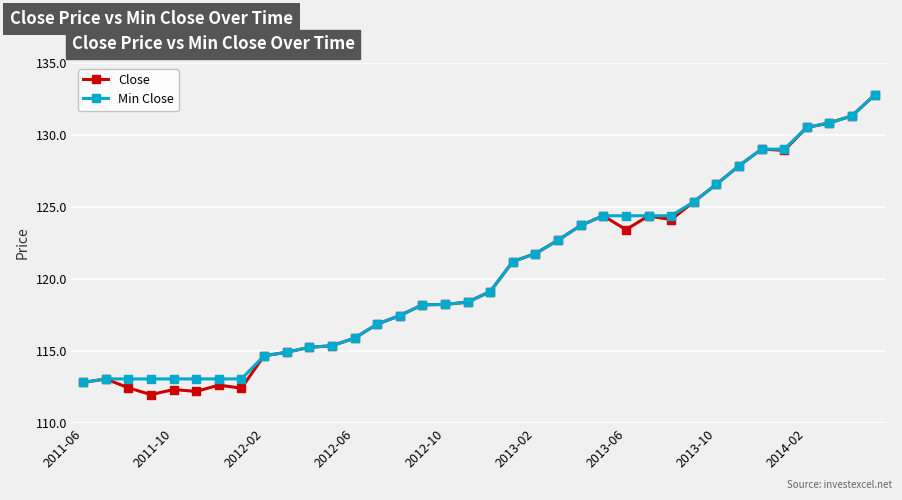

Which series has the largest range (max minus min)?

Close